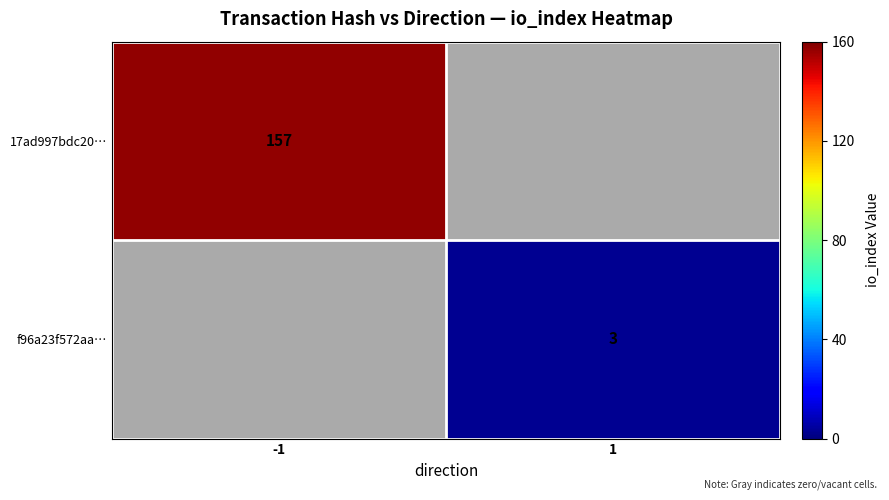

What is the maximum value shown in the chart?

157.0